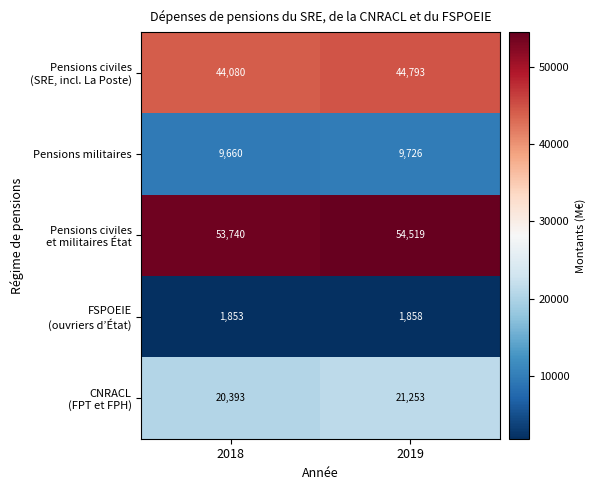

What is the minimum value shown in the chart?

1853